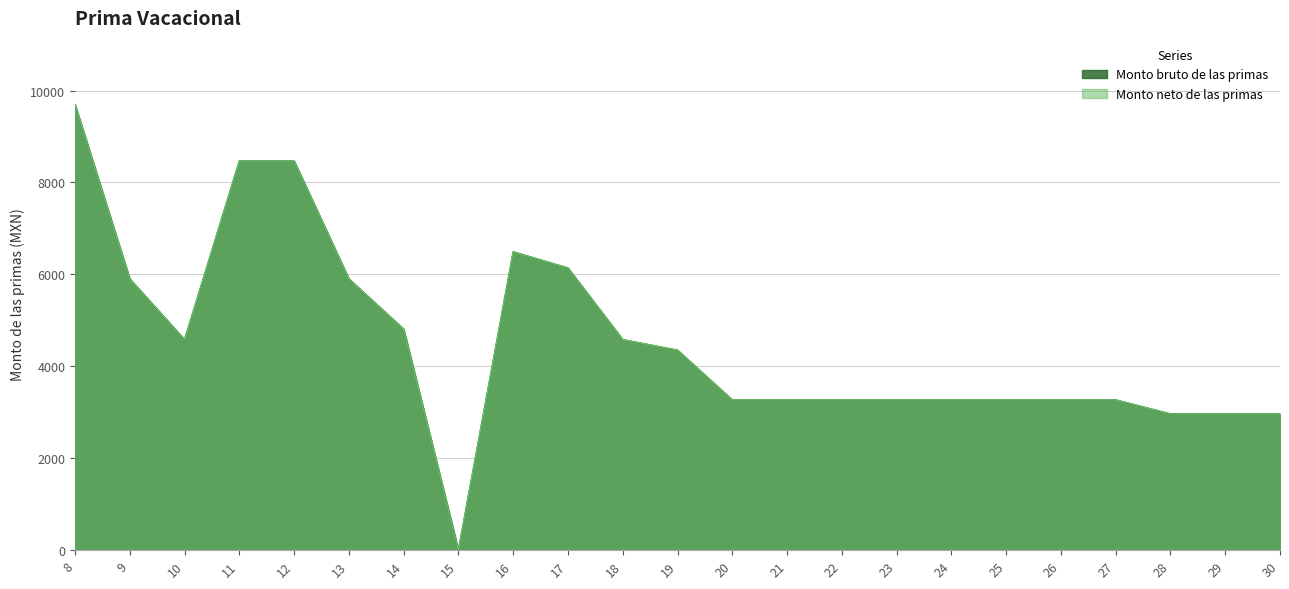

True or false: Monto bruto de las primas and Monto neto de las primas cross at least once.

False